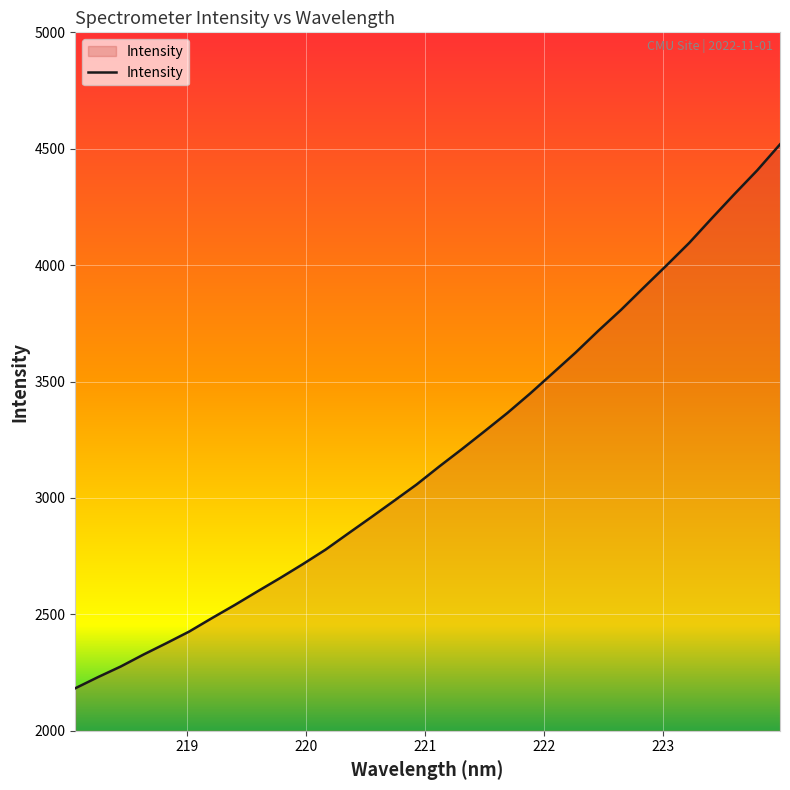

What is the maximum value shown in the chart?

4518.7